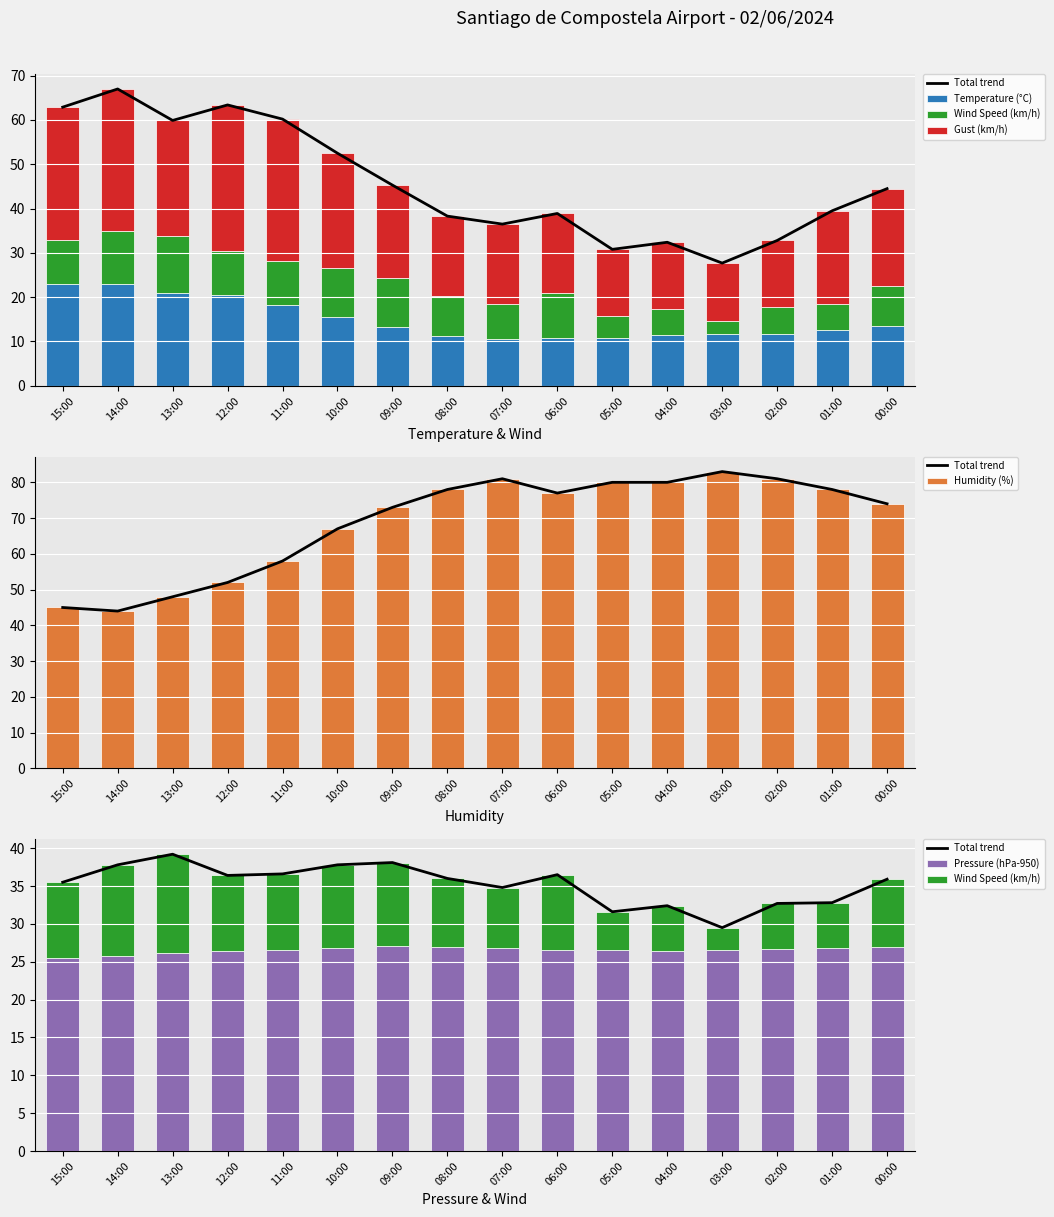

List the series in order of their peak value, highest first.

Humidity (%), Total trend, Gust (km/h), Pressure (hPa-950), Temperature (°C), Wind Speed (km/h)